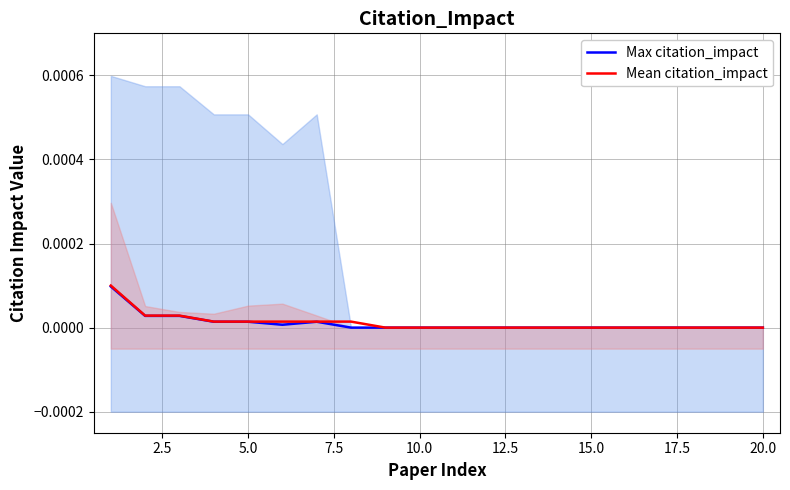

True or false: Mean citation_impact and Max citation_impact cross at least once.

False